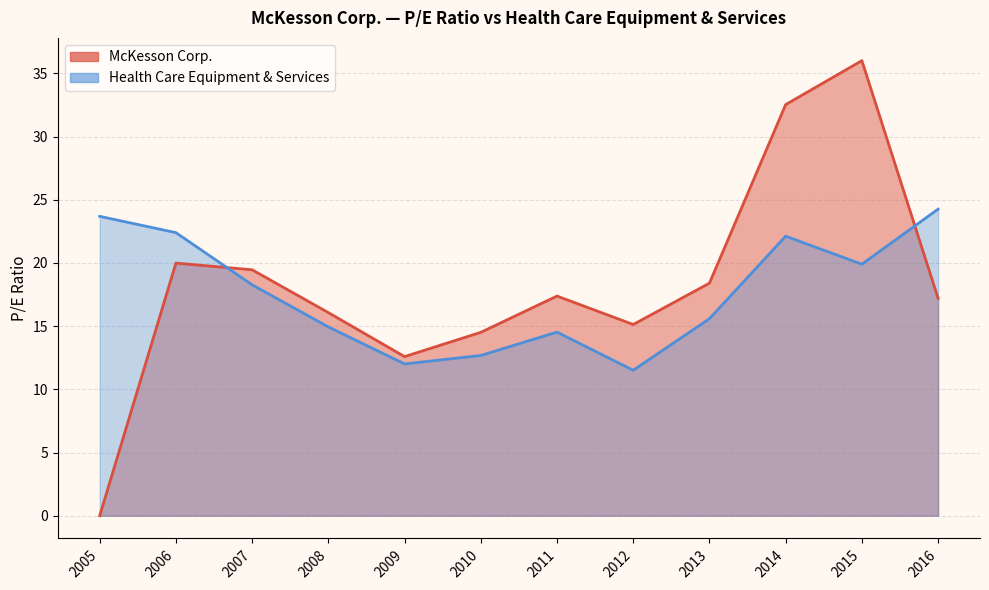

Is the value of McKesson Corp. at 2011 greater than the value of Health Care Equipment & Services at 2013?

Yes